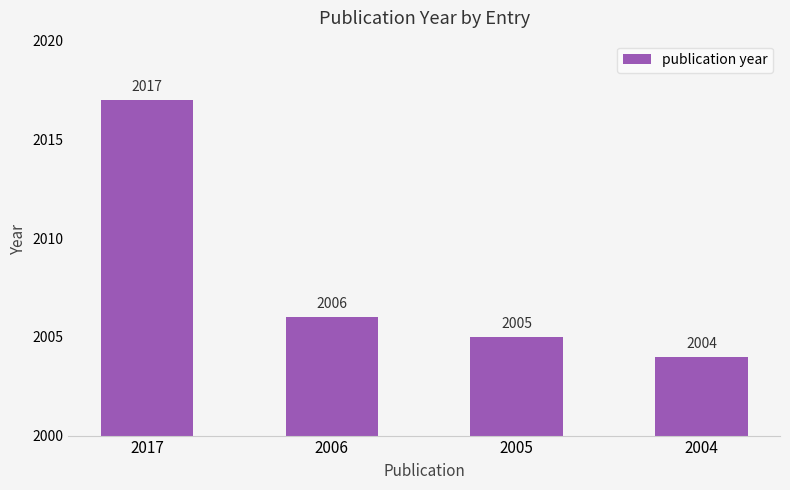

What is the difference between the second highest and minimum values?

2